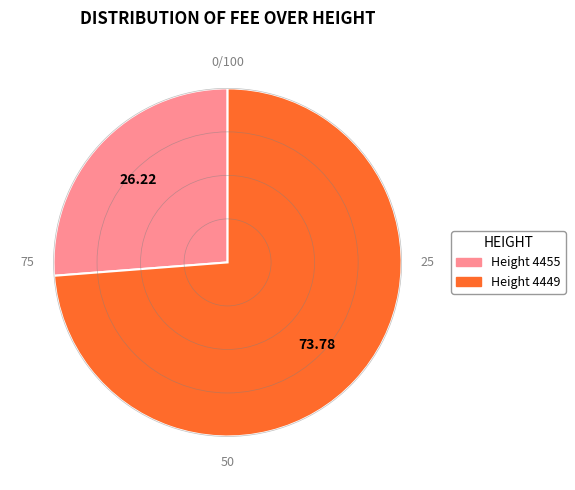

Is there a majority slice in this chart?

Yes